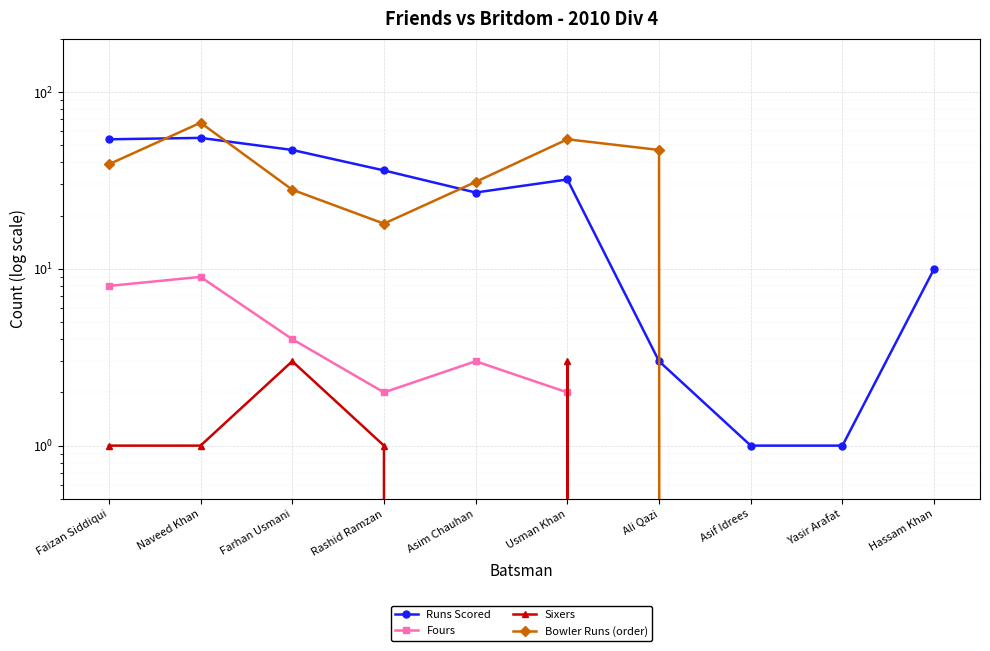

Is the value of Sixers at Rashid Ramzan greater than the value of Fours at Asif Idrees?

Yes